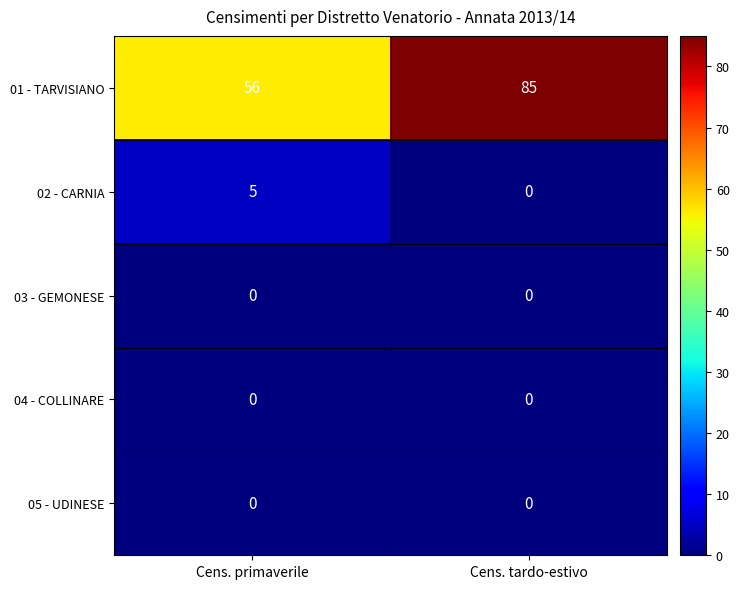

Between Cens. primaverile and Cens. tardo-estivo, which series saw the biggest shift?

01 - TARVISIANO